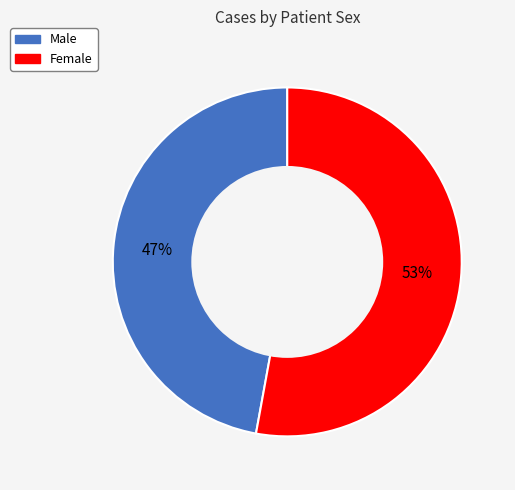

Rank the categories by value from lowest to highest.

Male, Female